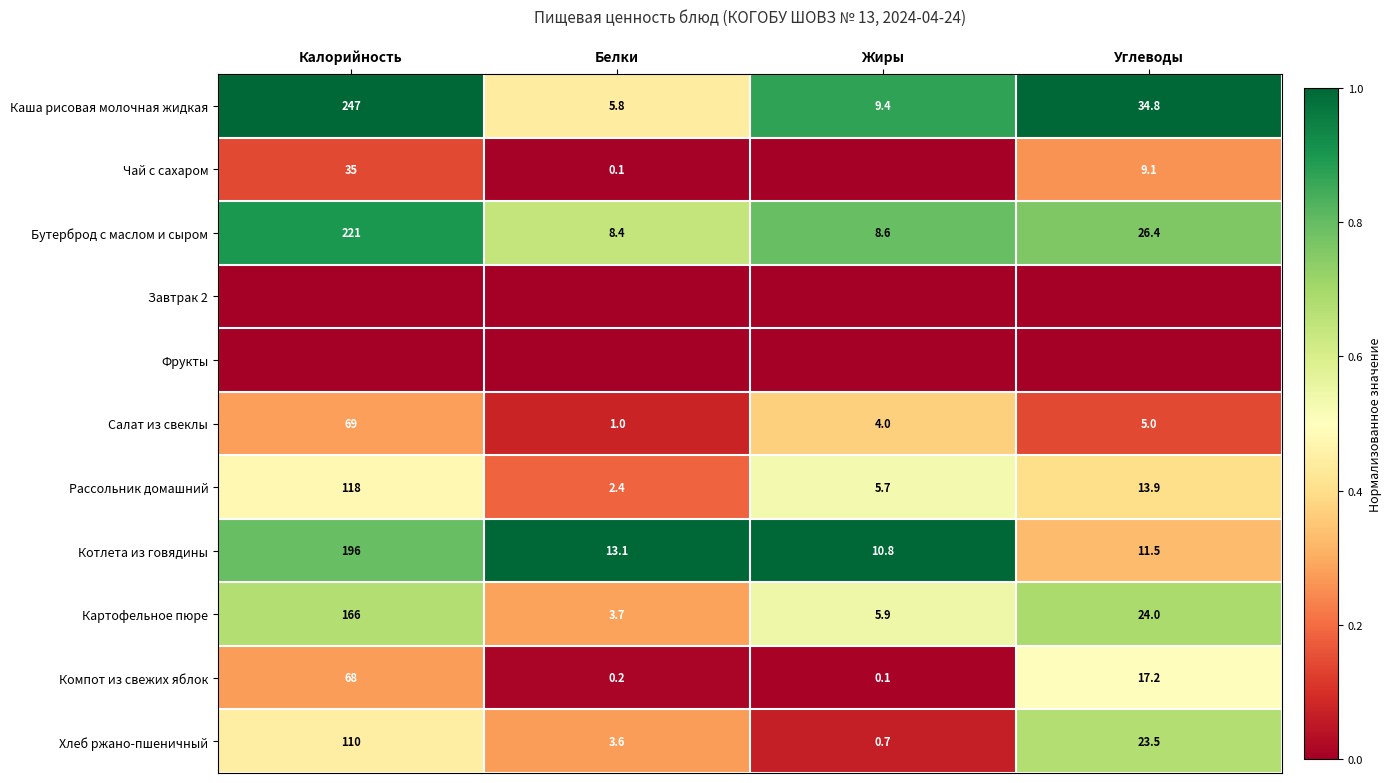

True or false: Картофельное пюре has a value of 0.5 at Белки.

False